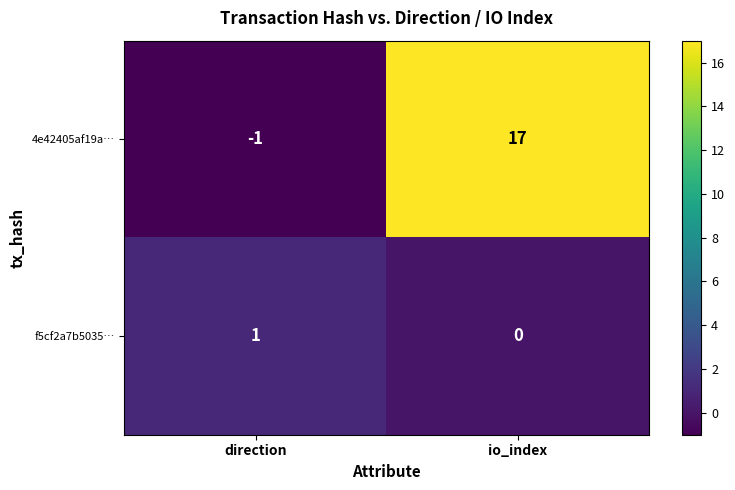

Reading right to left, list all the values displayed in this chart.

4e42405af19a…: io_index=17	direction=-1
f5cf2a7b5035…: io_index=0	direction=1